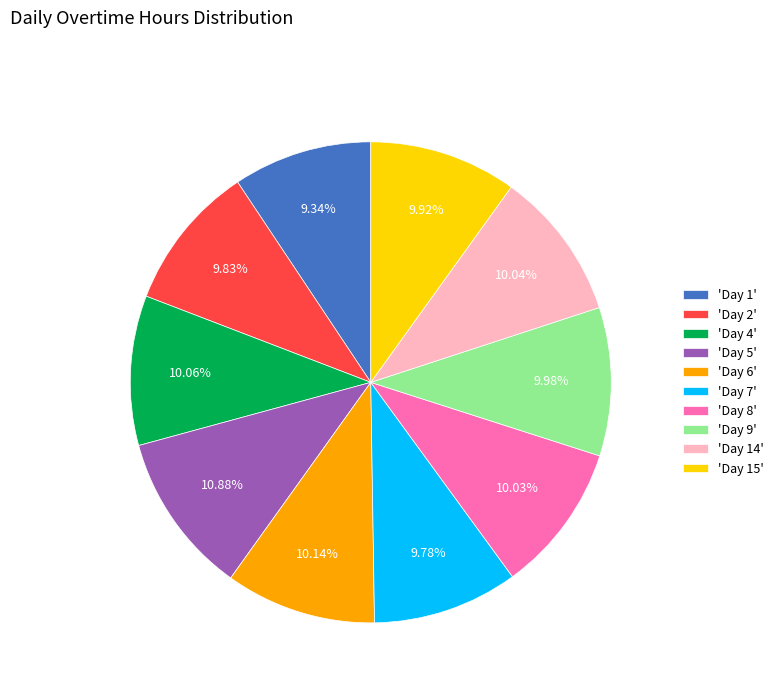

How many slices are in this pie chart?

10